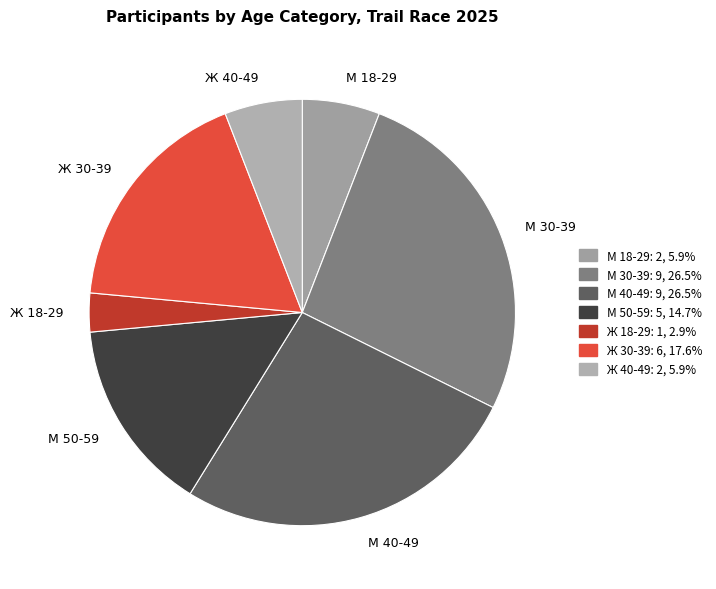

Does М 30-39 represent more than half of the total?

No